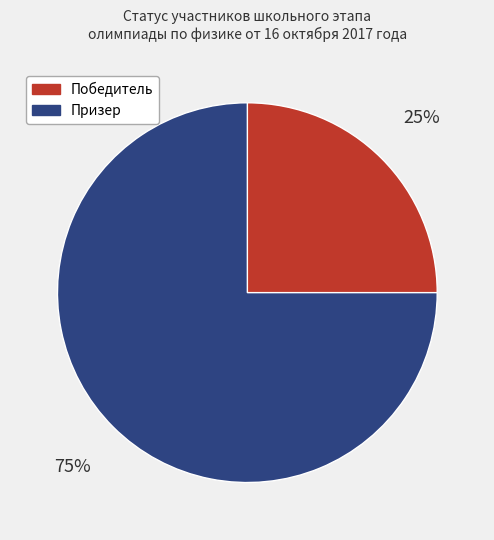

Which has a higher value, Победитель or Призер?

Призер